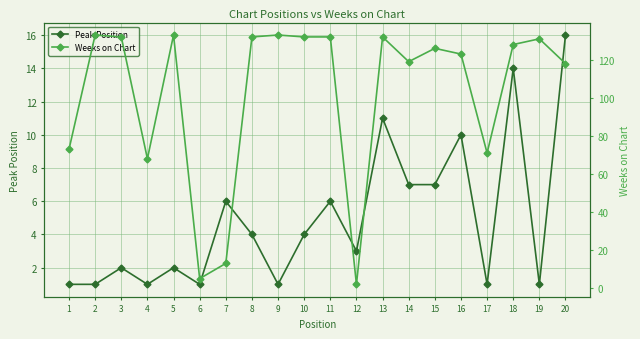

Rank the series at 5 from highest to lowest value.

Weeks on Chart, Peak Position